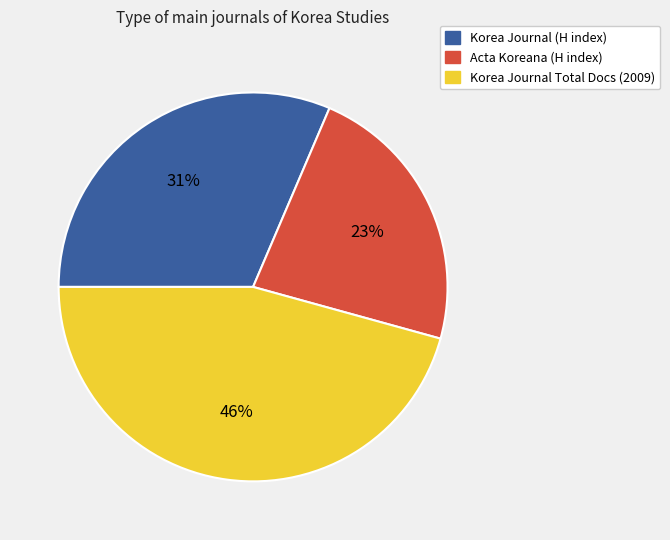

How many slices are in this pie chart?

3